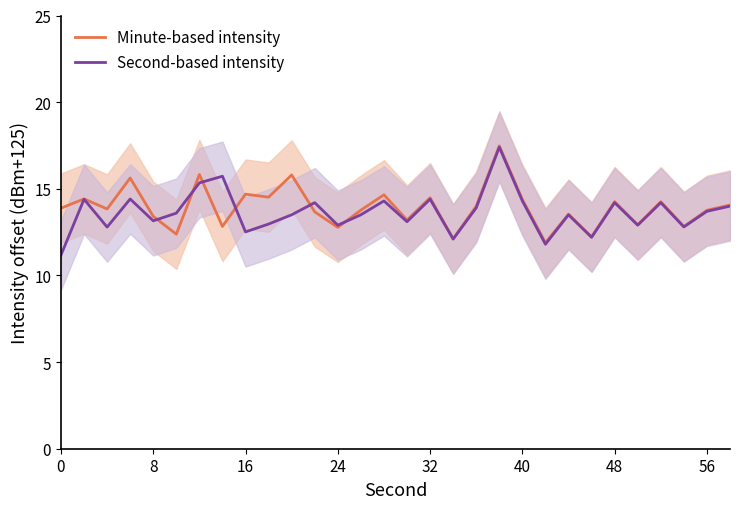

True or false: Minute-based intensity and Second-based intensity intersect in this chart.

True